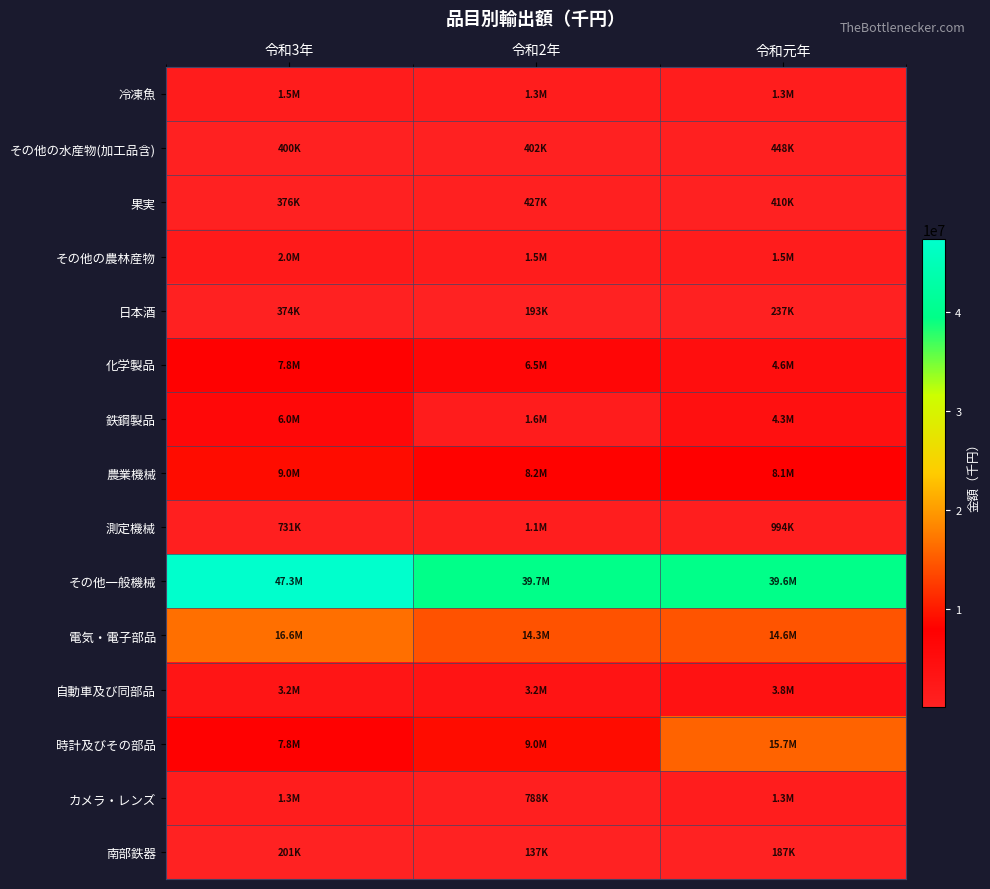

Between 令和元年 and 令和3年, which is larger?

令和3年